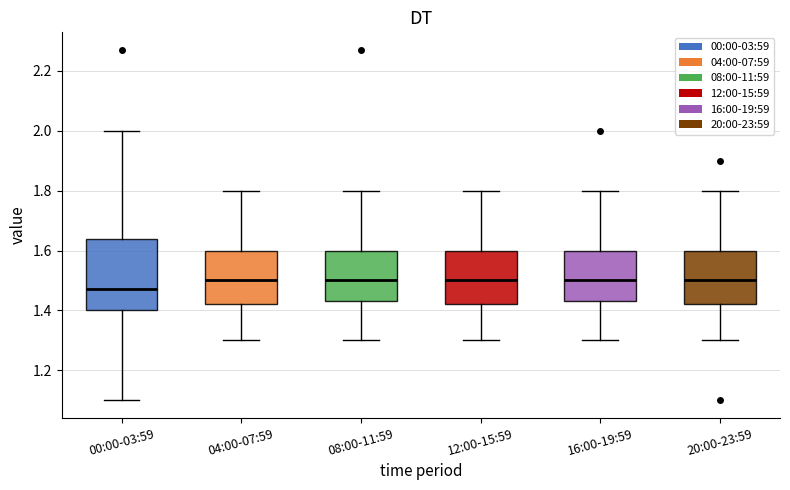

Reading left to right, transcribe this box plot: for each box, give where its median line is, the range the box spans, and where its two whiskers end, as read against the y-axis. The values are not printed on the chart, so give them approximately, as read against the axis.

00:00-03:59: median 1.48, box 1.40 to 1.64, whiskers 1.10 to 2.00
04:00-07:59: median 1.50, box 1.42 to 1.60, whiskers 1.30 to 1.80
08:00-11:59: median 1.50, box 1.44 to 1.60, whiskers 1.30 to 1.80
12:00-15:59: median 1.50, box 1.42 to 1.60, whiskers 1.30 to 1.80
16:00-19:59: median 1.50, box 1.44 to 1.60, whiskers 1.30 to 1.80
20:00-23:59: median 1.50, box 1.42 to 1.60, whiskers 1.30 to 1.80